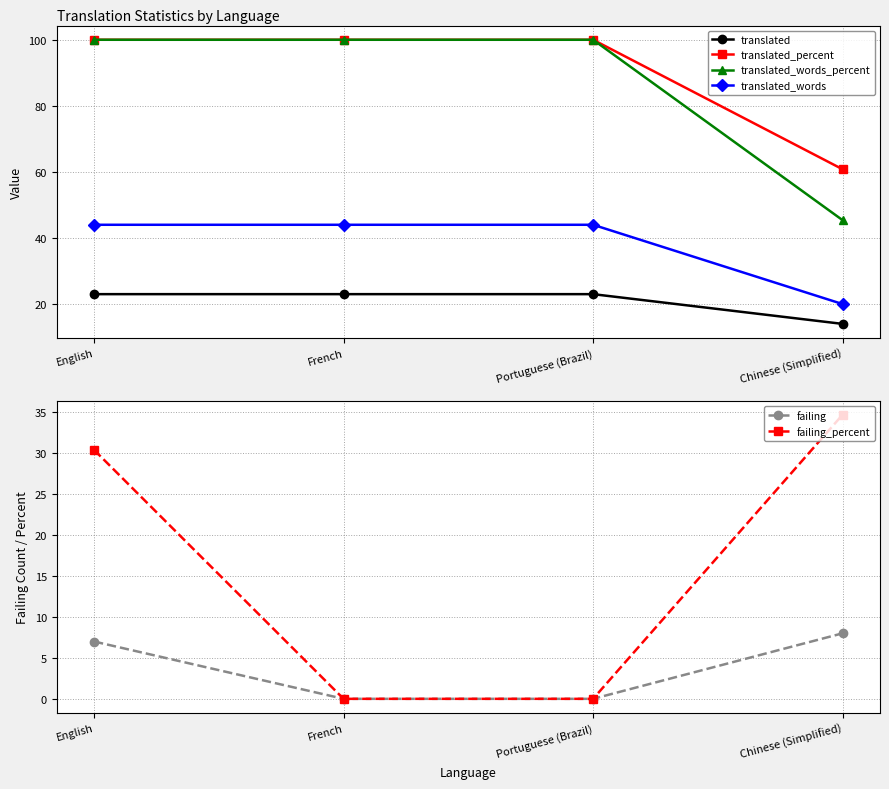

What is the difference between the translated_words_percent values at Chinese (Simplified) and Portuguese (Brazil)?

54.6